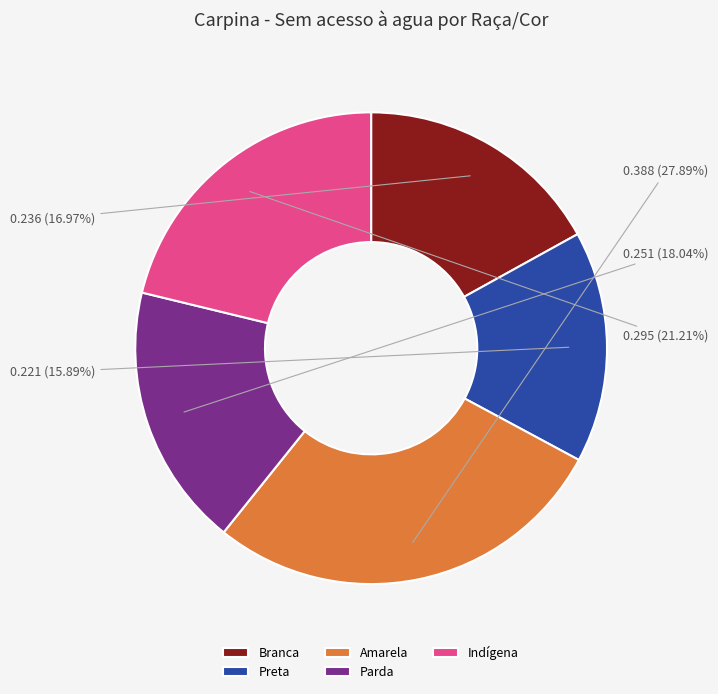

Which has a higher value, Amarela or Indígena?

Amarela